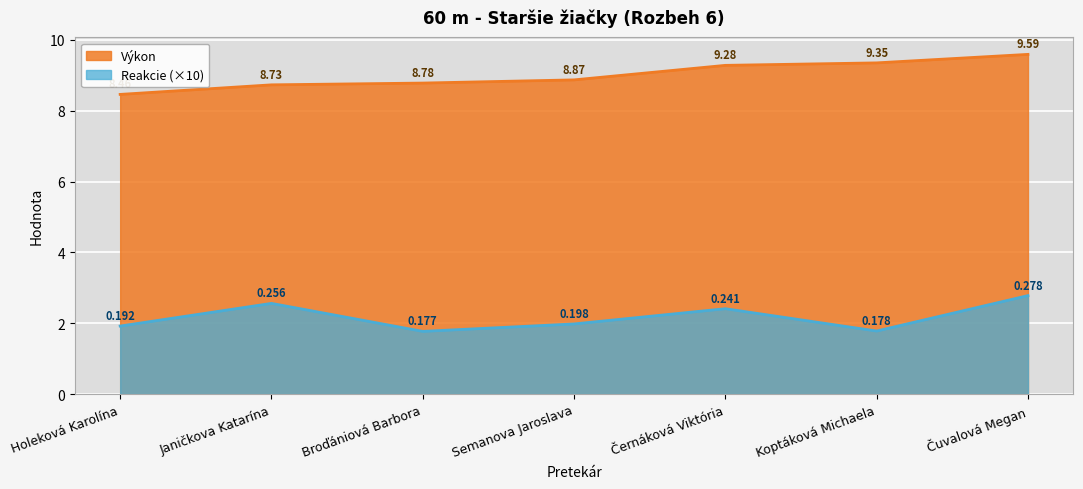

Is it true that Výkon equals 8.8 at Broďániová Barbora?

True